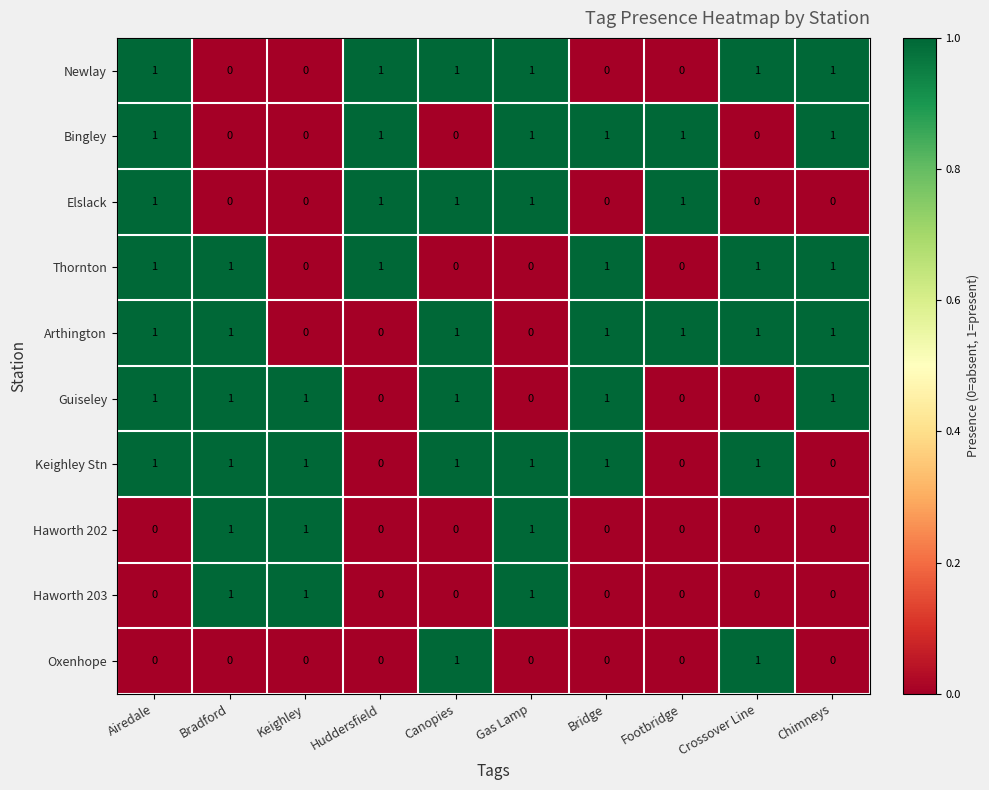

Is it true that Haworth 203 equals 1 at Footbridge?

False